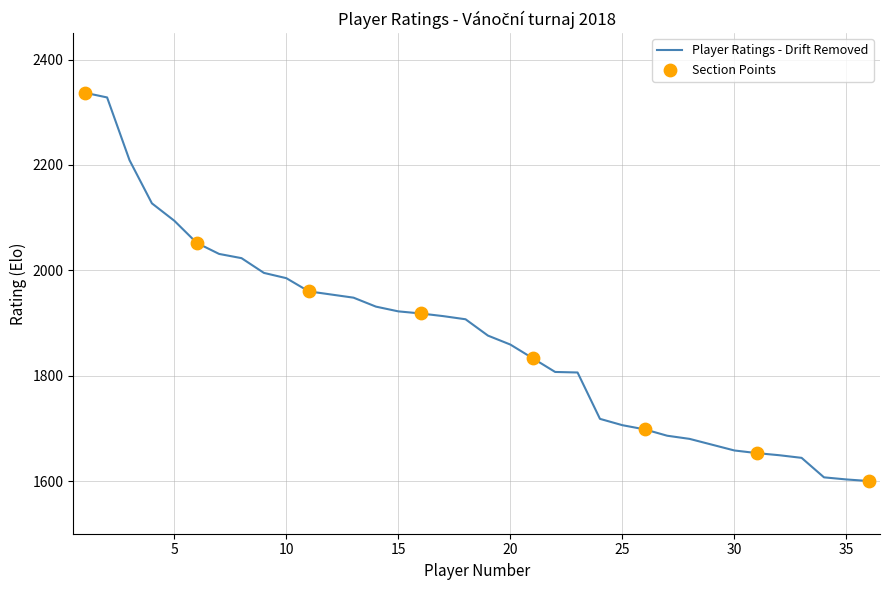

What is the maximum value shown in the chart?

2337